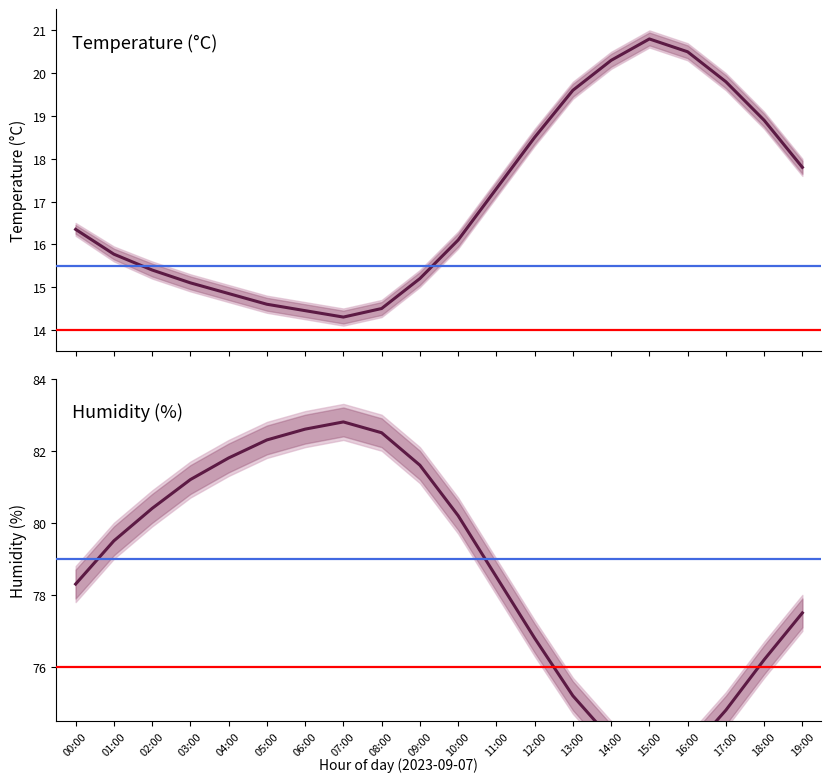

What is the maximum value shown in the chart?

82.8